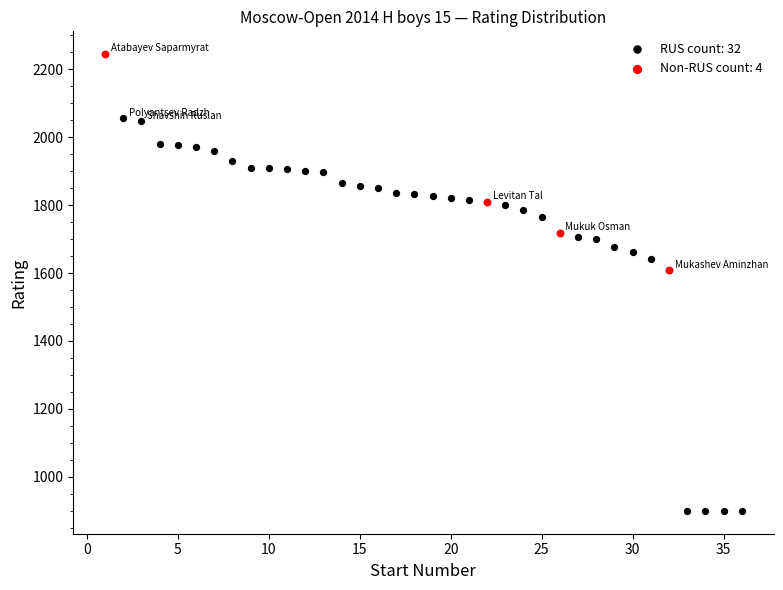

Which series has the widest spread of Y values?

RUS count: 32